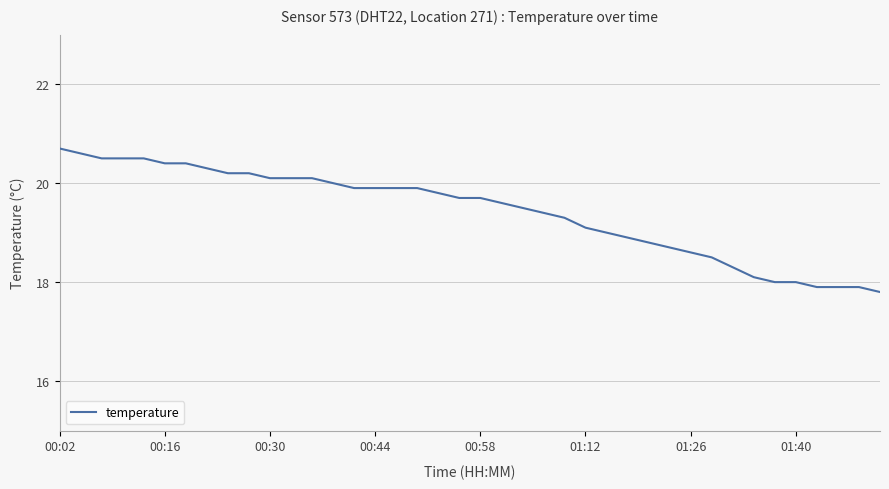

What is the smallest value displayed?

17.8